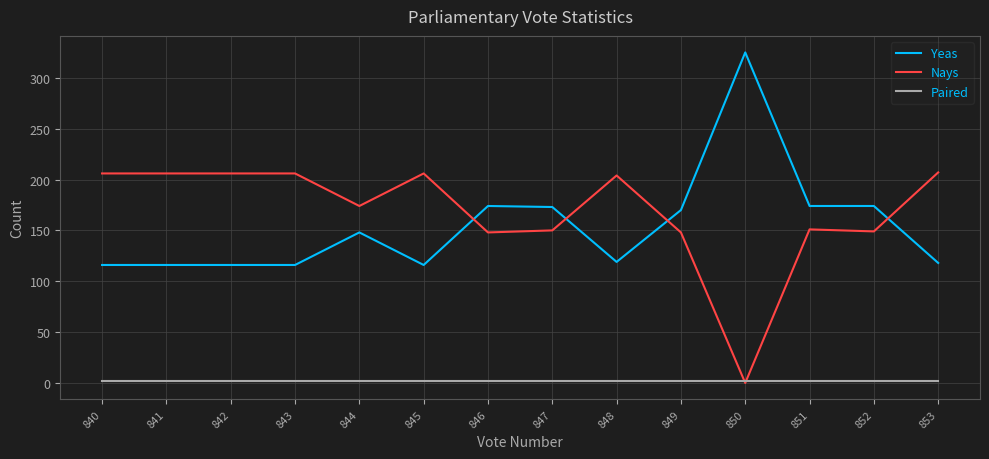

True or false: Yeas and Paired cross at least once.

False